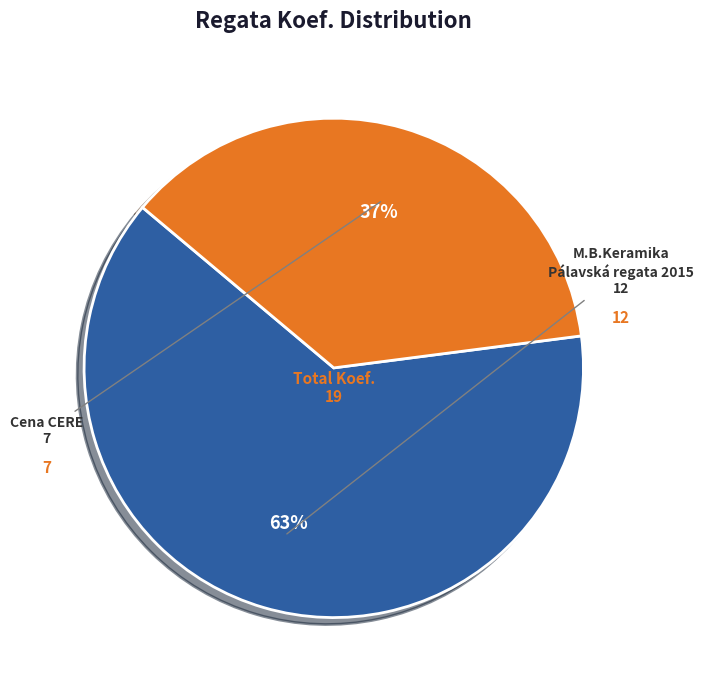

Between Cena CERE and M.B.Keramika Pálavská regata 2015, which is larger?

M.B.Keramika Pálavská regata 2015